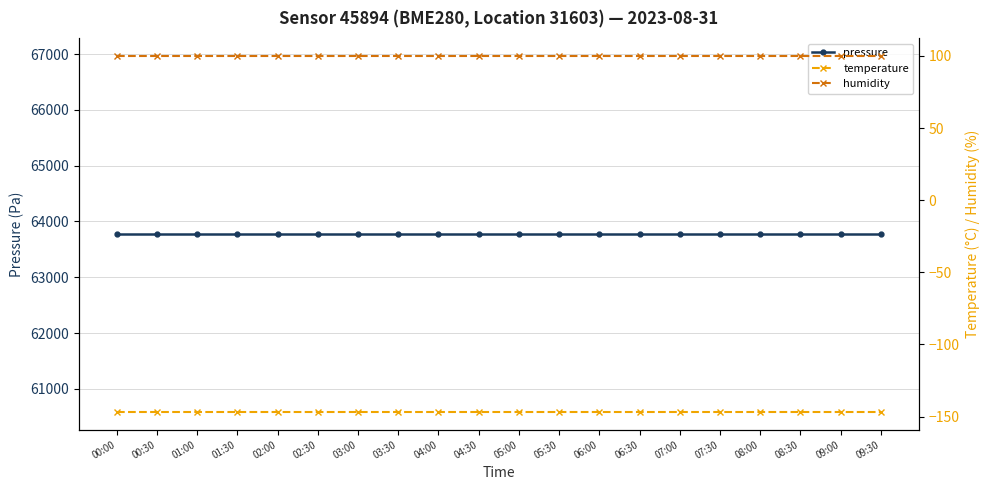

The value of pressure at 01:00 is 63776.7. True or false?

True